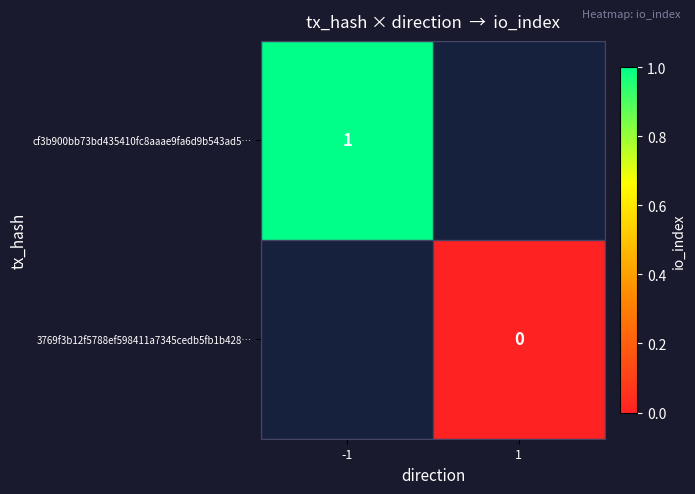

The cf3b900bb73bd435410fc8aaae9fa6d9b543ad5… series shows 1 at -1. True or false?

True